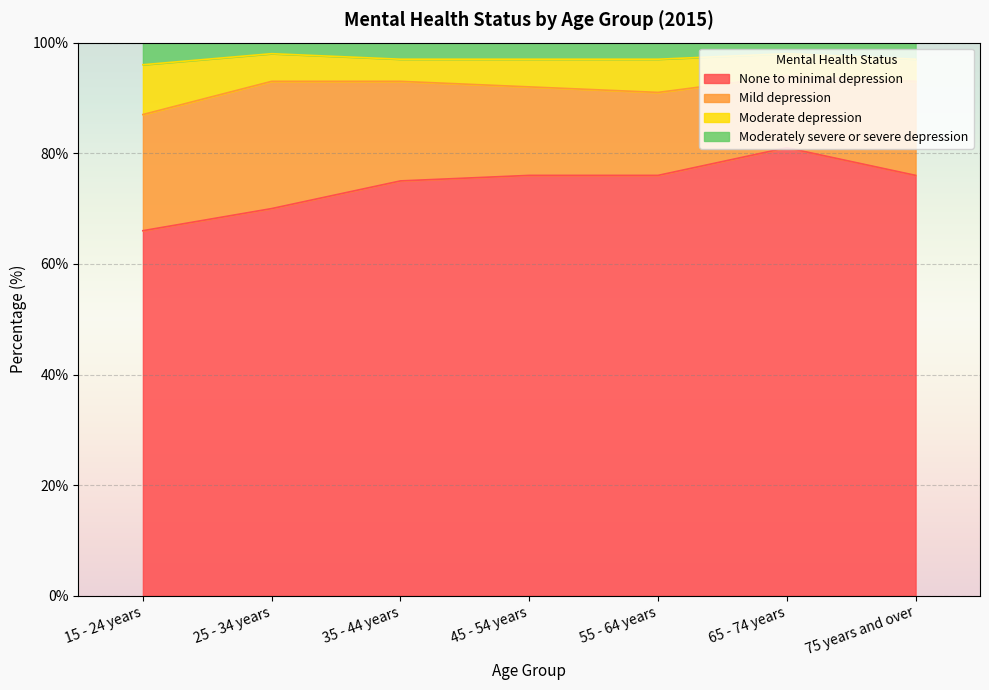

What is the label of the 4th point from the right?

45 - 54 years